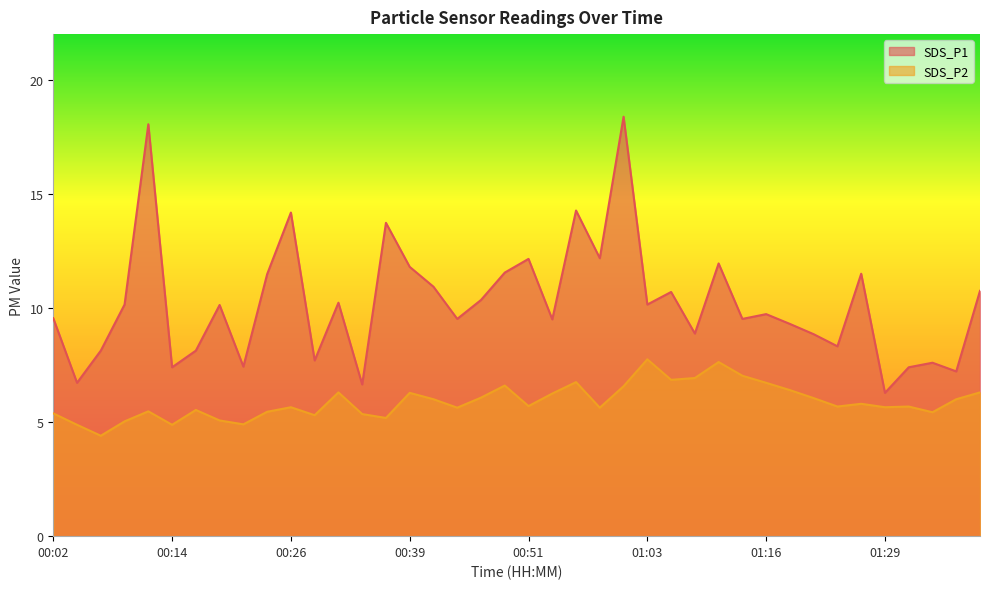

How many lines are shown in the chart?

2